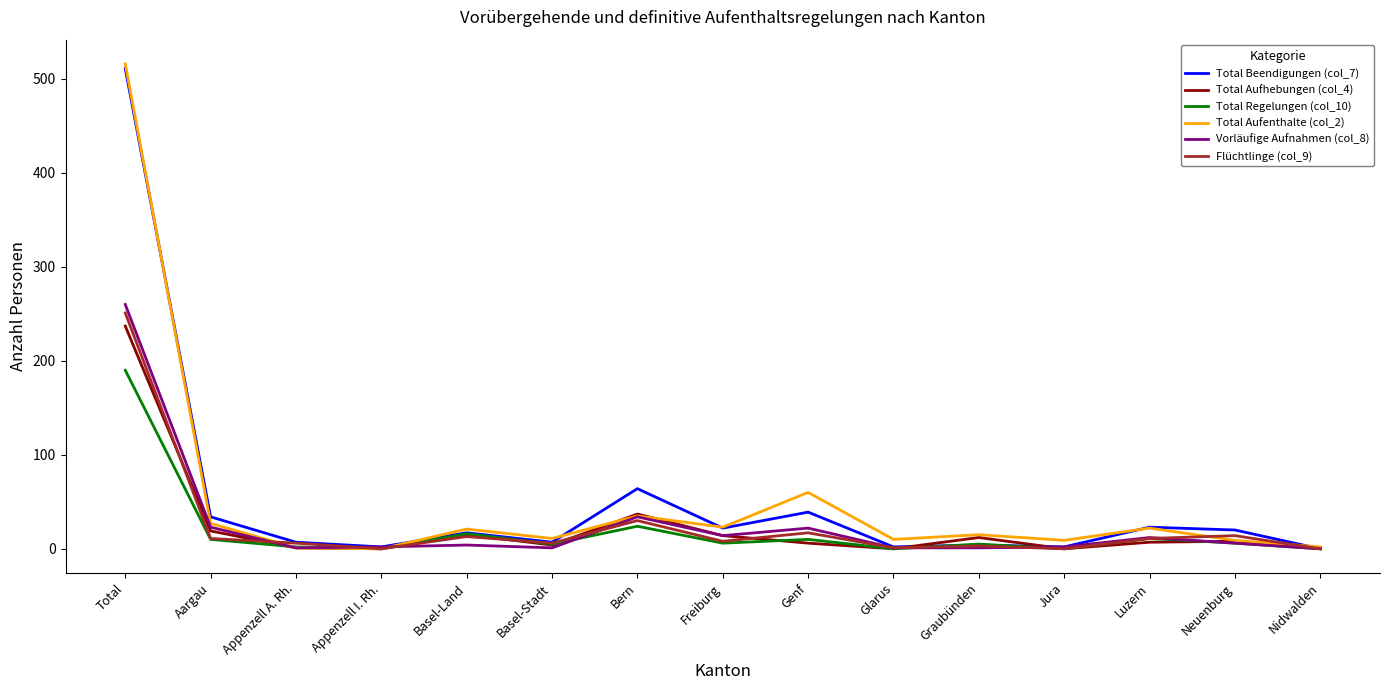

Rank the series by their maximum value, from lowest to highest.

Total Regelungen (col_10), Total Aufhebungen (col_4), Flüchtlinge (col_9), Vorläufige Aufnahmen (col_8), Total Beendigungen (col_7), Total Aufenthalte (col_2)